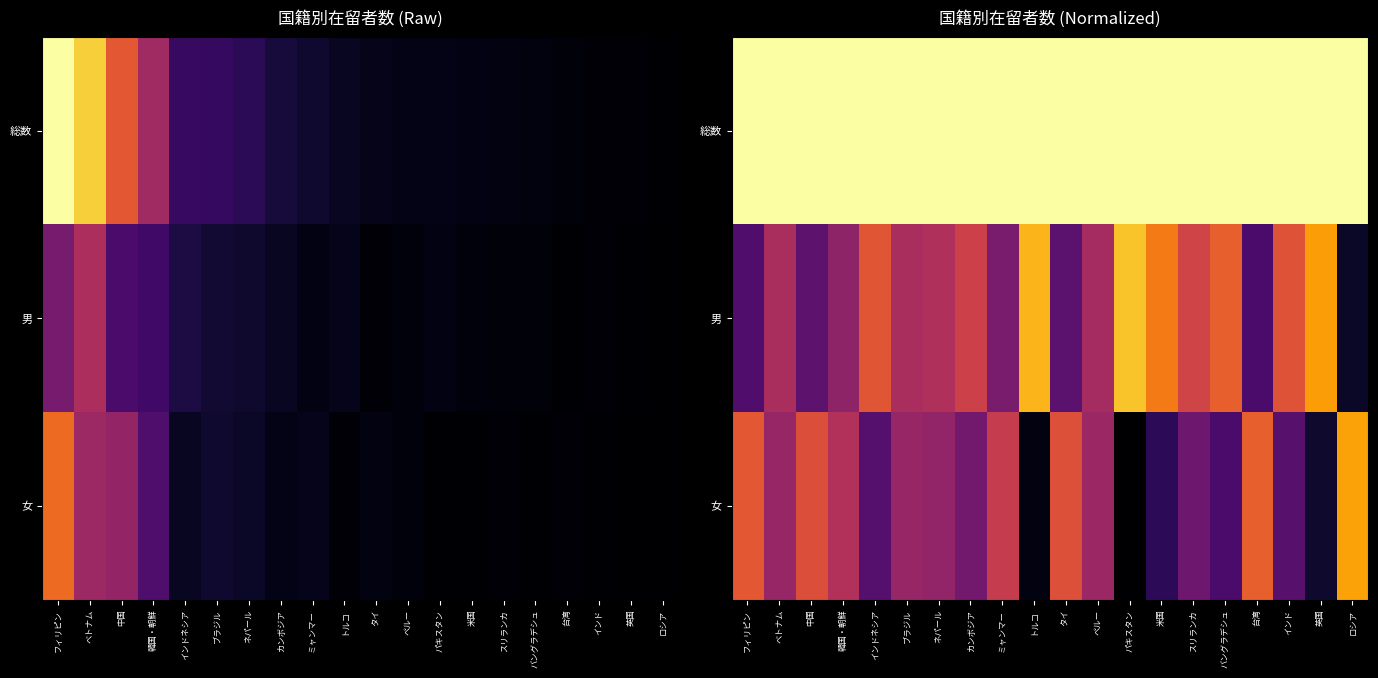

What is the total value across all series at バングラデシュ?

2.0